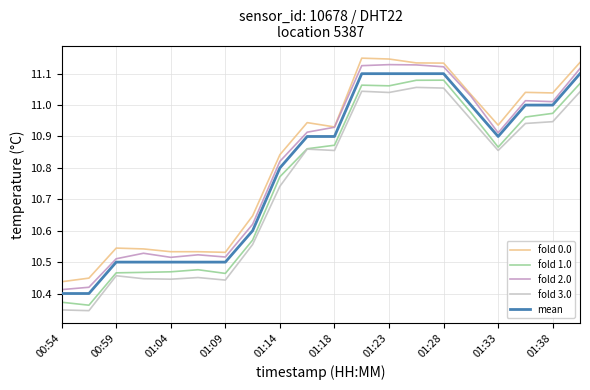

True or false: fold 2.0 and fold 1.0 intersect in this chart.

False